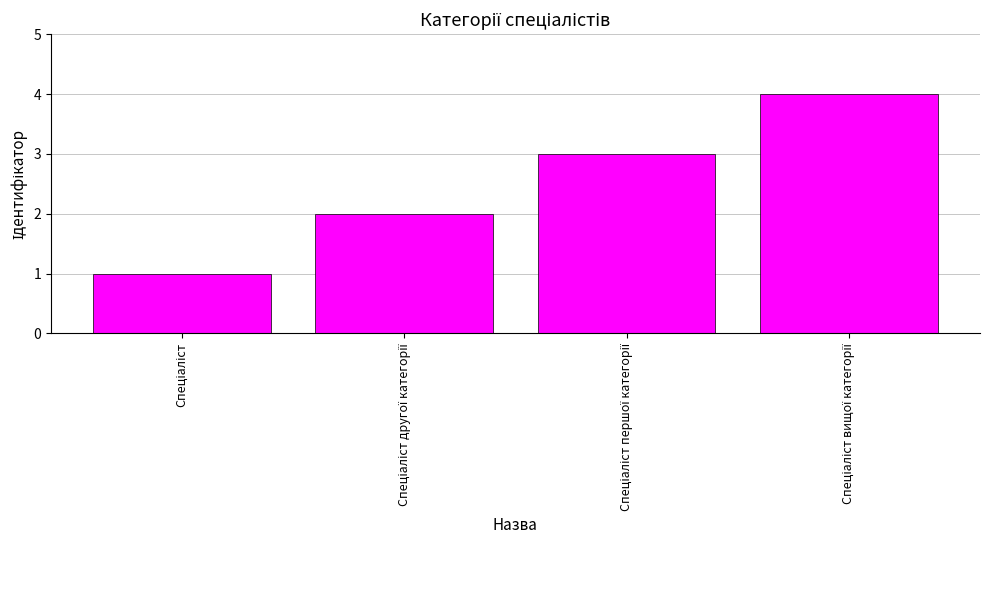

What is the minimum value shown in the chart?

1